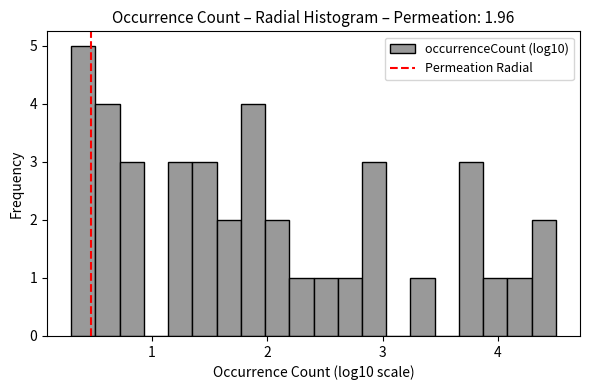

Read against the x-axis, roughly where is the centre of the tallest bar?

0.4